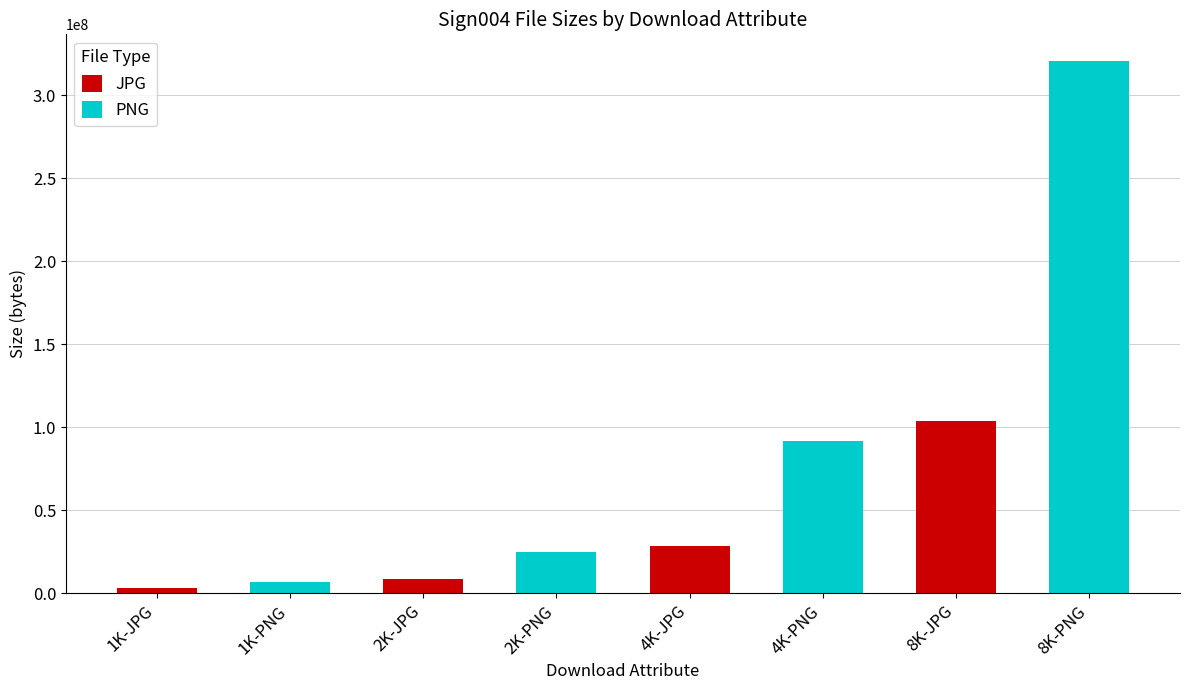

What is the label of the 1st bar from the right?

8K-JPG